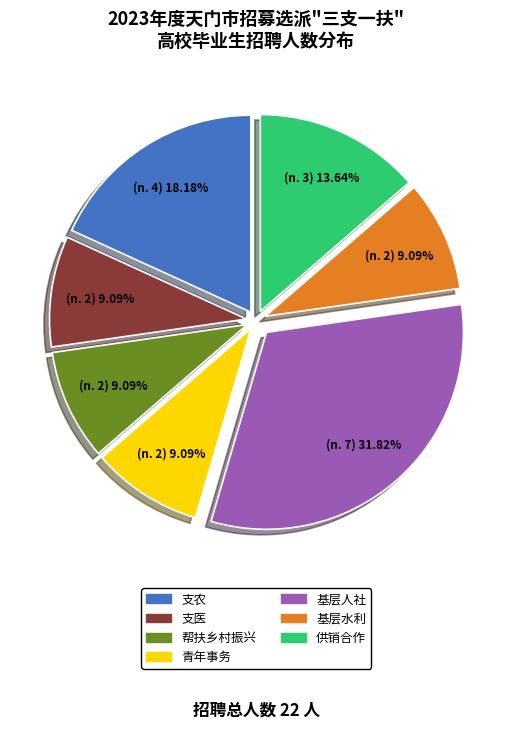

To the nearest percent, what is the combined percentage of 供销合作 and 基层水利?

23%